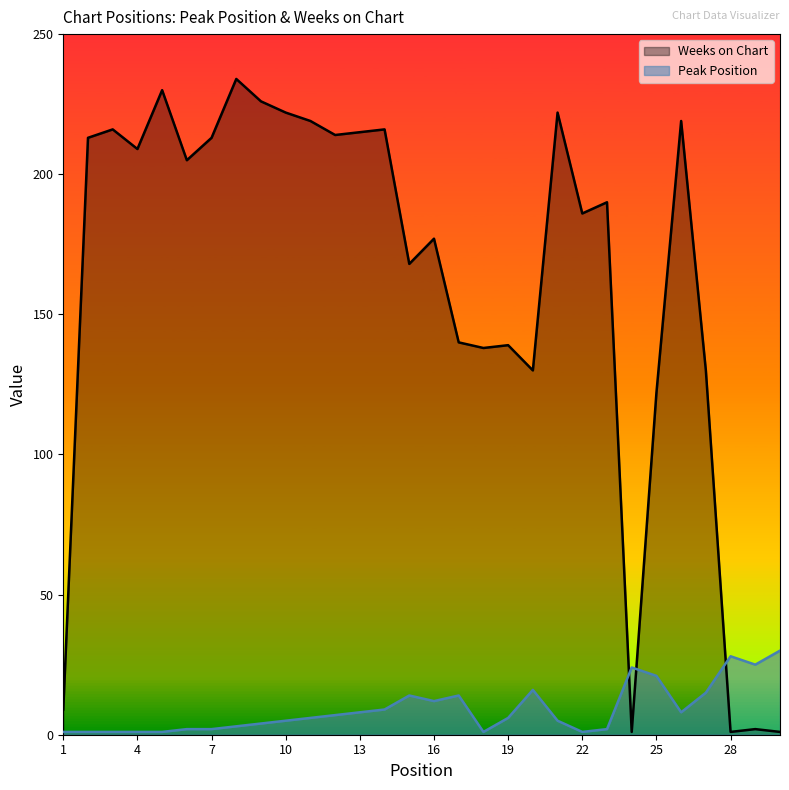

True or false: Weeks on Chart has a value of 122 at 25.

True